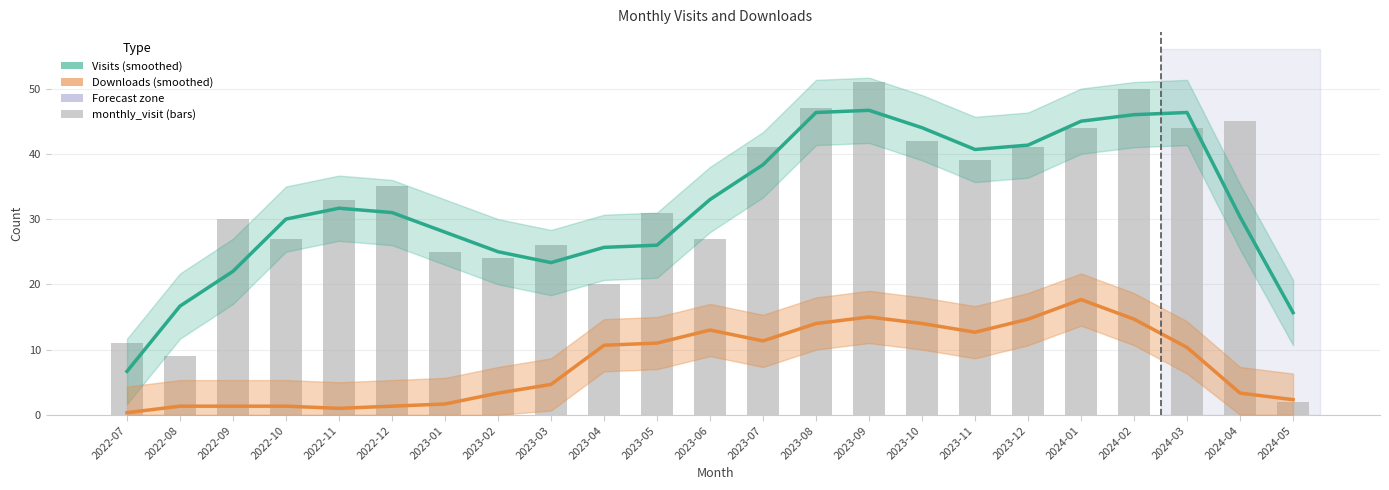

What is the value of the monthly_visit bar at the 3rd from the left?

30.0